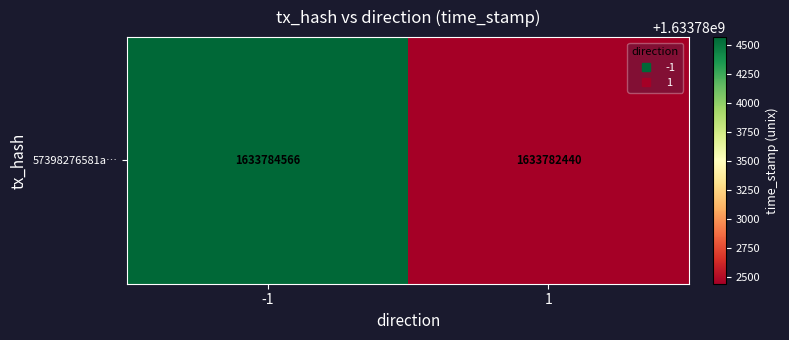

What is the greatest value displayed?

1633784566